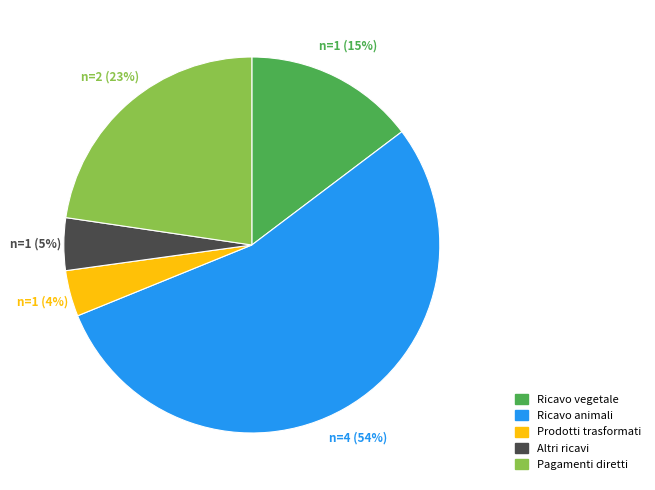

Does any single category account for the majority?

Yes